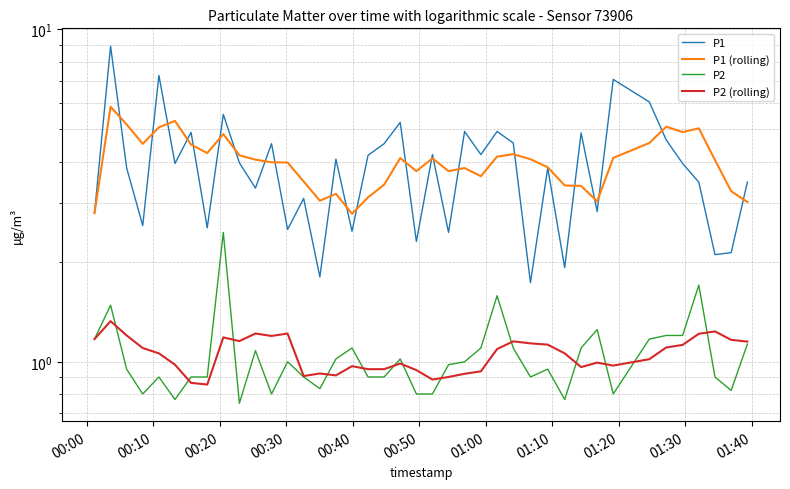

What is the lowest value of the P2 (rolling) series?

0.9